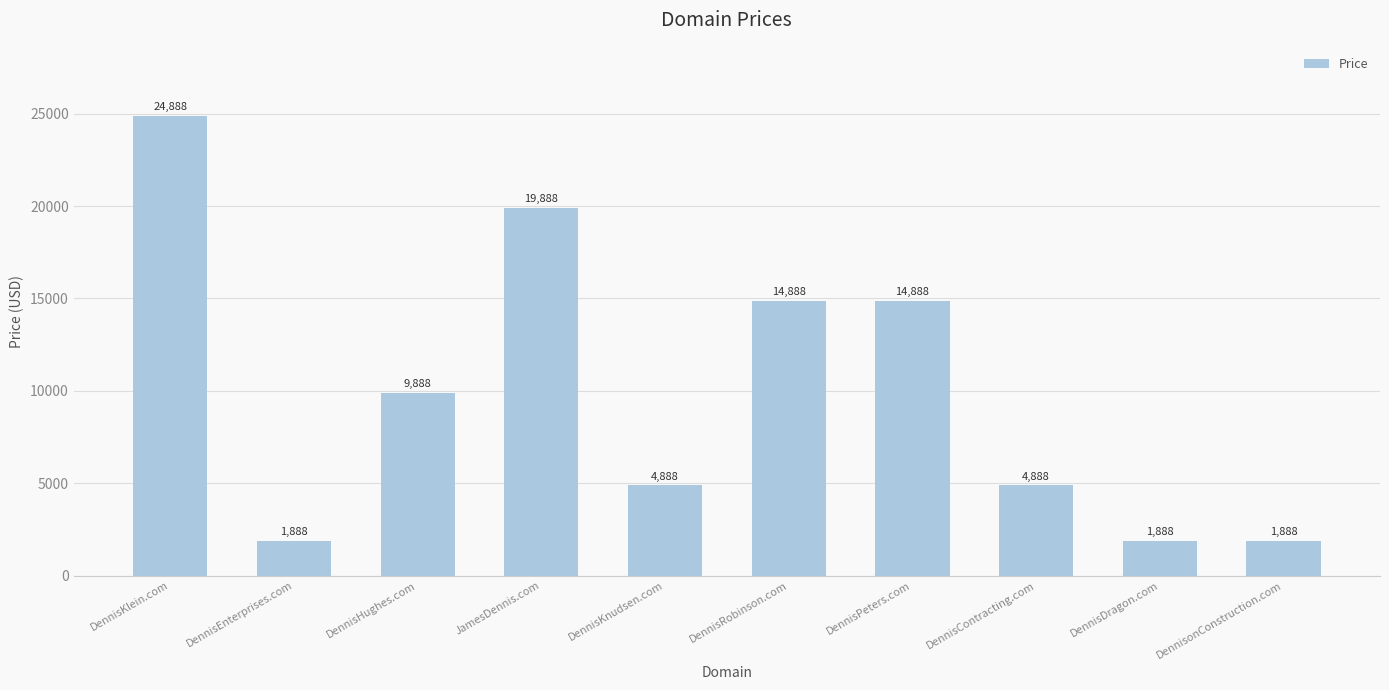

Reading left to right, transcribe all the data shown in this chart.

24888	1888	9888	19888	4888	14888	14888	4888	1888	1888